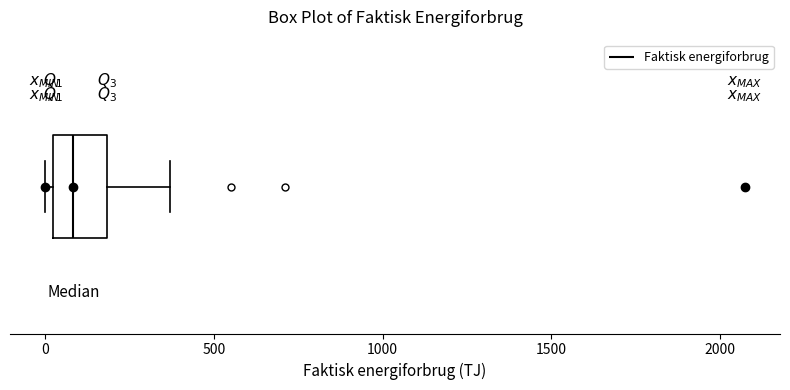

Transcribe this box plot: give where the median line is, the range the box spans, and where the two whiskers end, as read against the x-axis. The values are not printed on the chart, so give them approximately, as read against the axis.

median 100, box 0 to 200, whiskers 0 (just left of the box's left edge) to 350